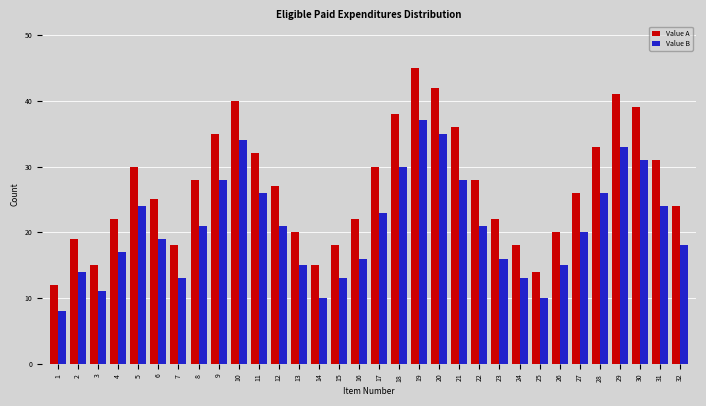

Which series has the largest total across all categories?

Value A